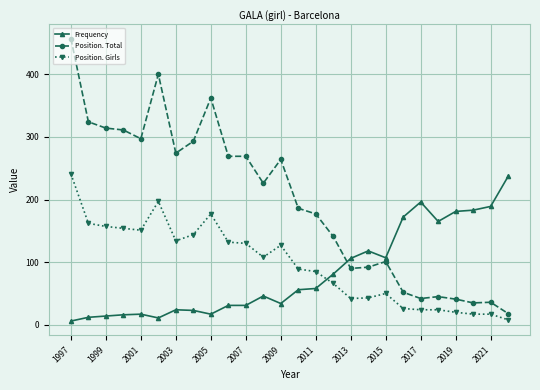

What is the lowest value of the Position. Total series?

18